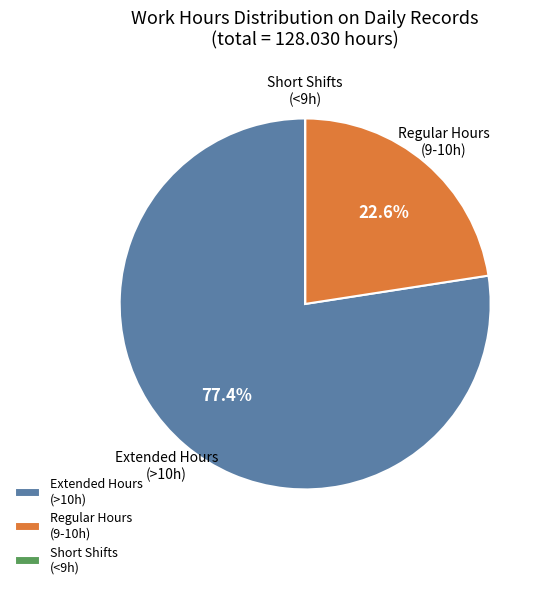

What is the largest slice in the pie chart?

Extended Hours (>10h)